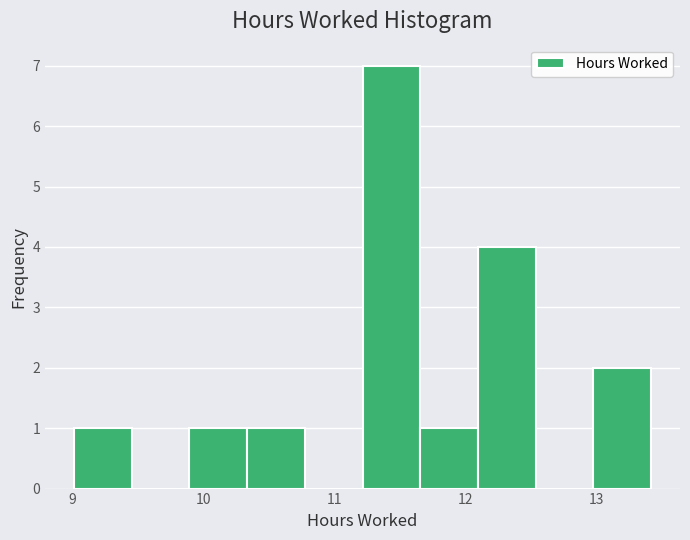

Over which range of the x-axis is the bar tallest?

11.2 to 11.7